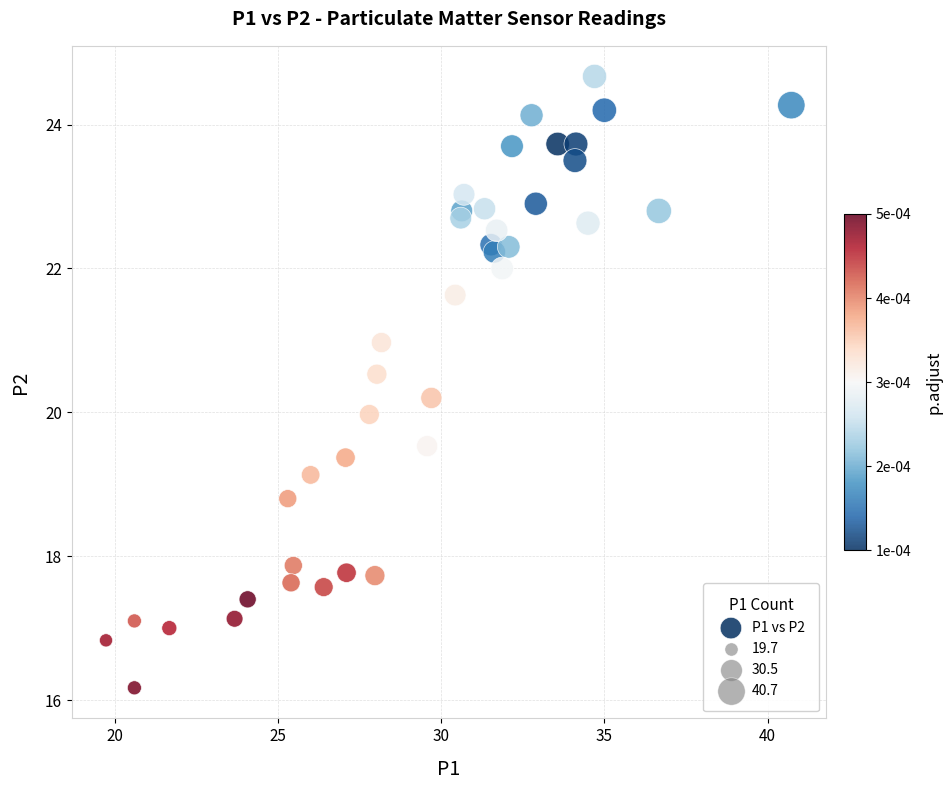

What is the range of Y values (max minus min)?

8.5